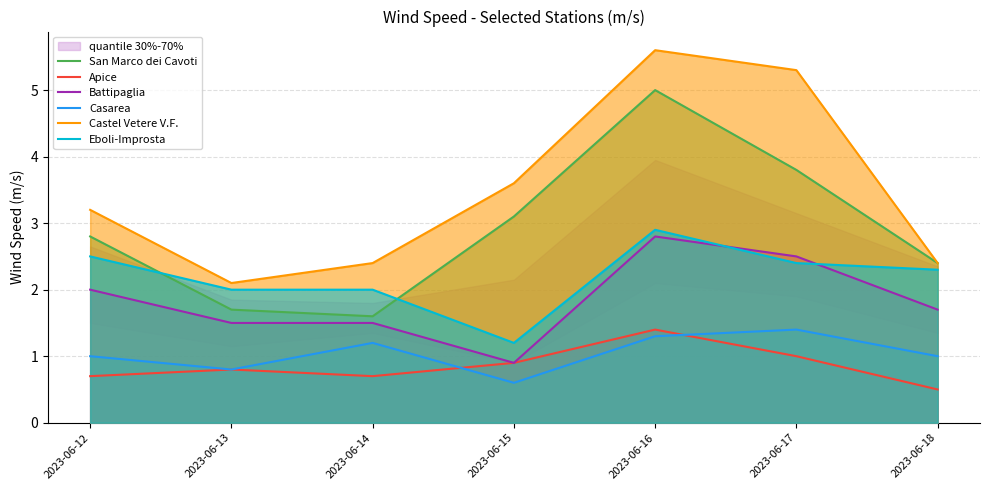

True or false: Casarea and Eboli-Improsta cross at least once.

False